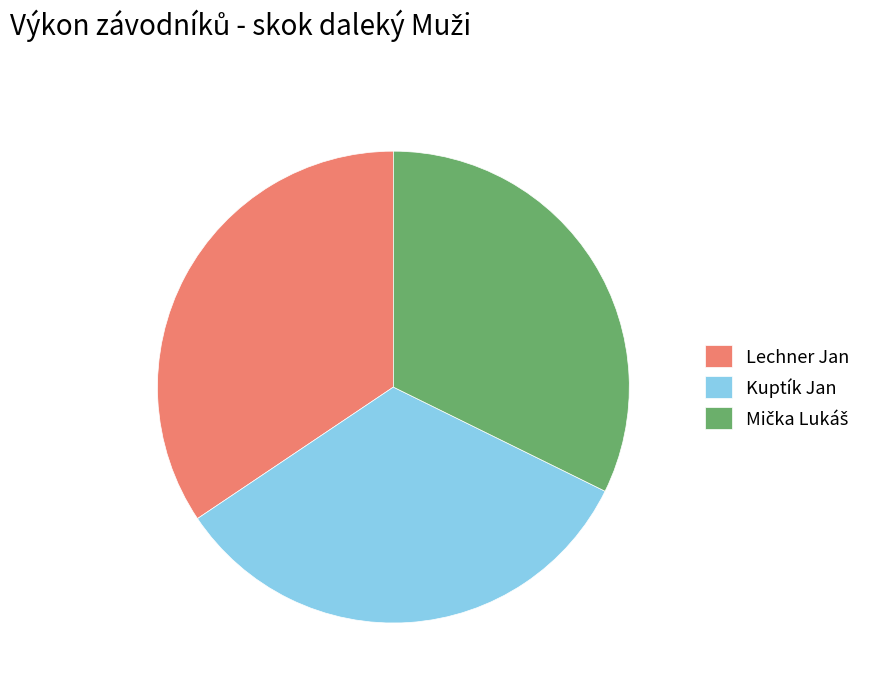

Count the number of slices in the pie.

3